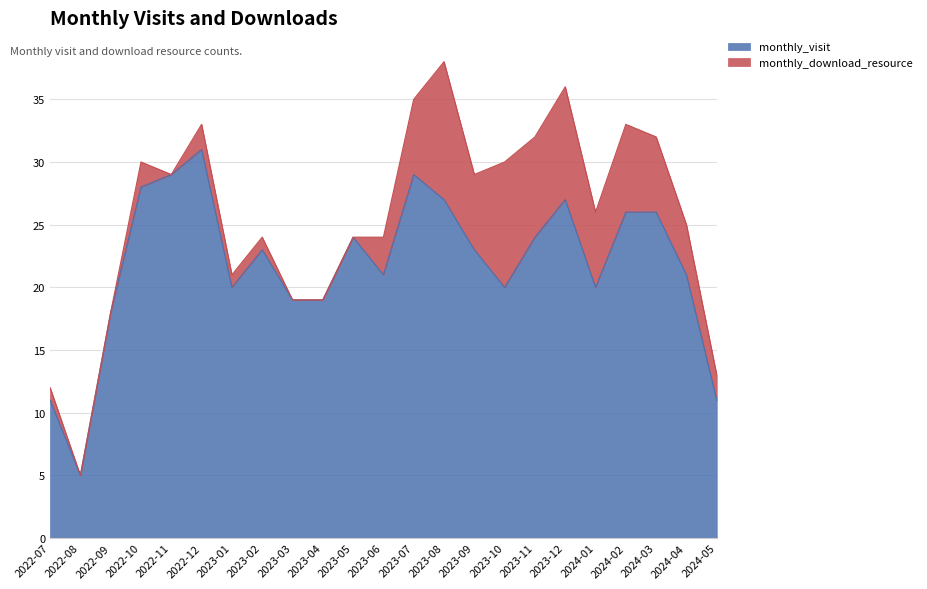

Read the value at 2024-03, to the nearest 5.

25